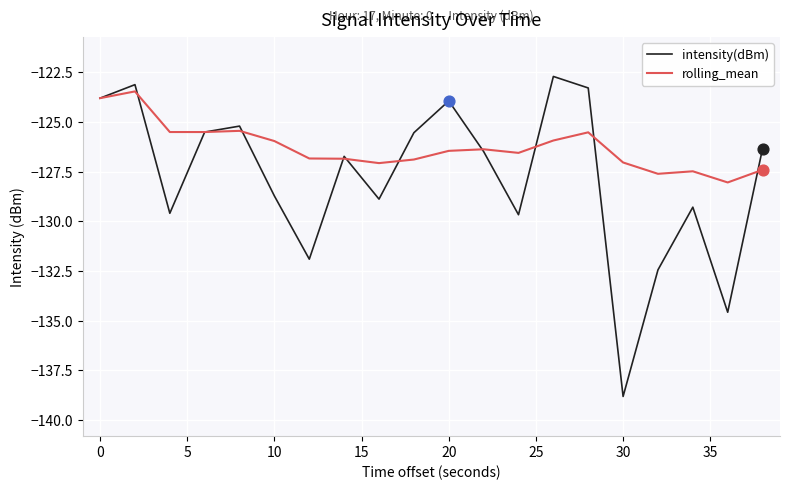

Which series has the largest total across all categories?

rolling_mean